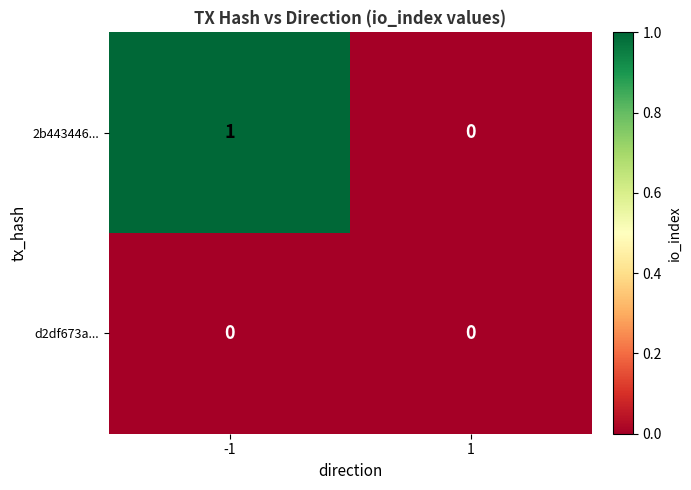

List the series in order of their overall mean, lowest first.

d2df673a..., 2b443446...